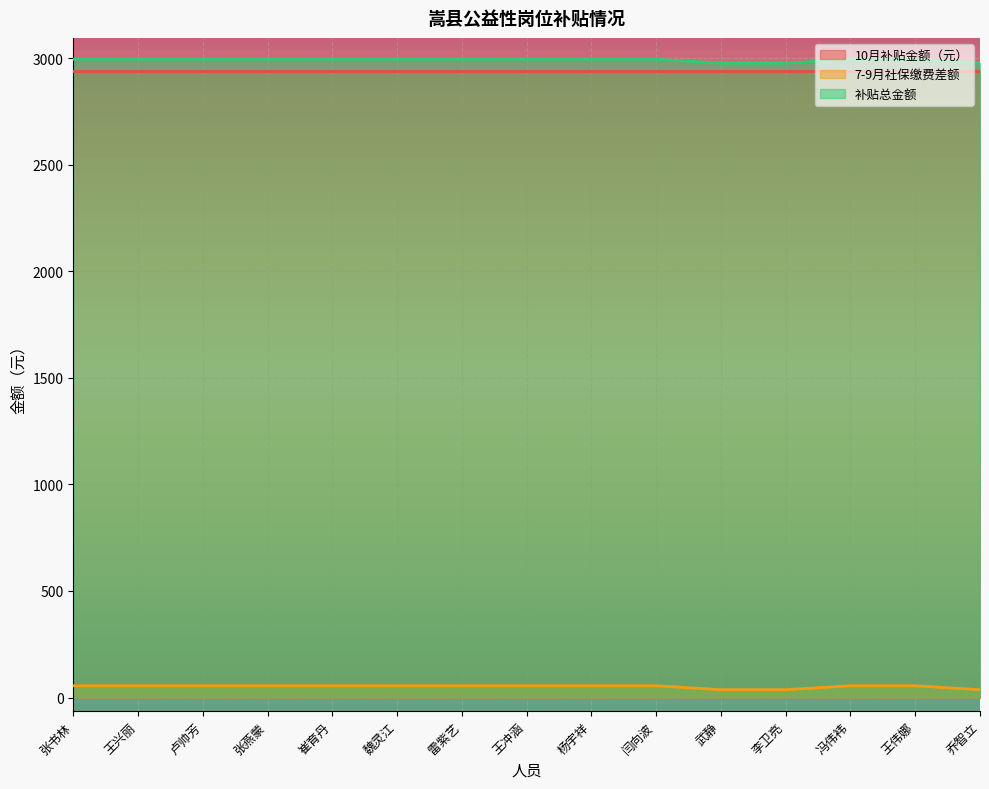

Is the value of 10月补贴金额（元） at 冯伟袆 greater than the value of 7-9月社保缴费差额 at 闫向波?

Yes